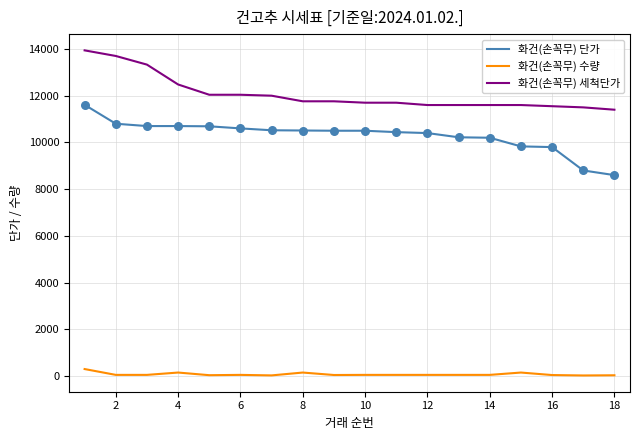

Which series has the largest total across all categories?

화건(손꼭무) 세척단가